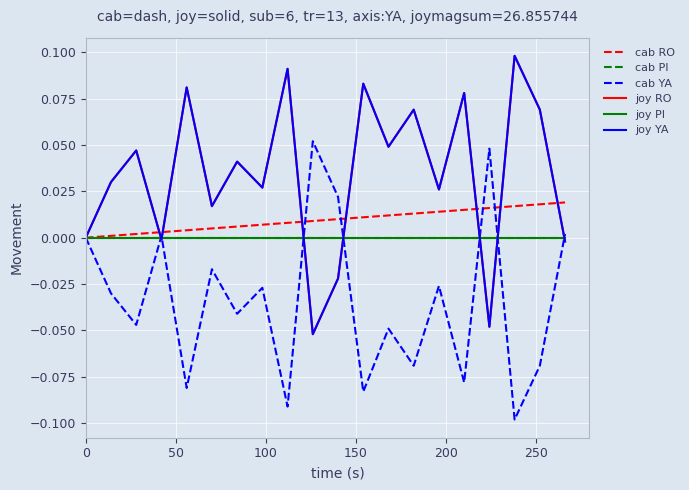

True or false: joy PI and cab RO intersect in this chart.

False